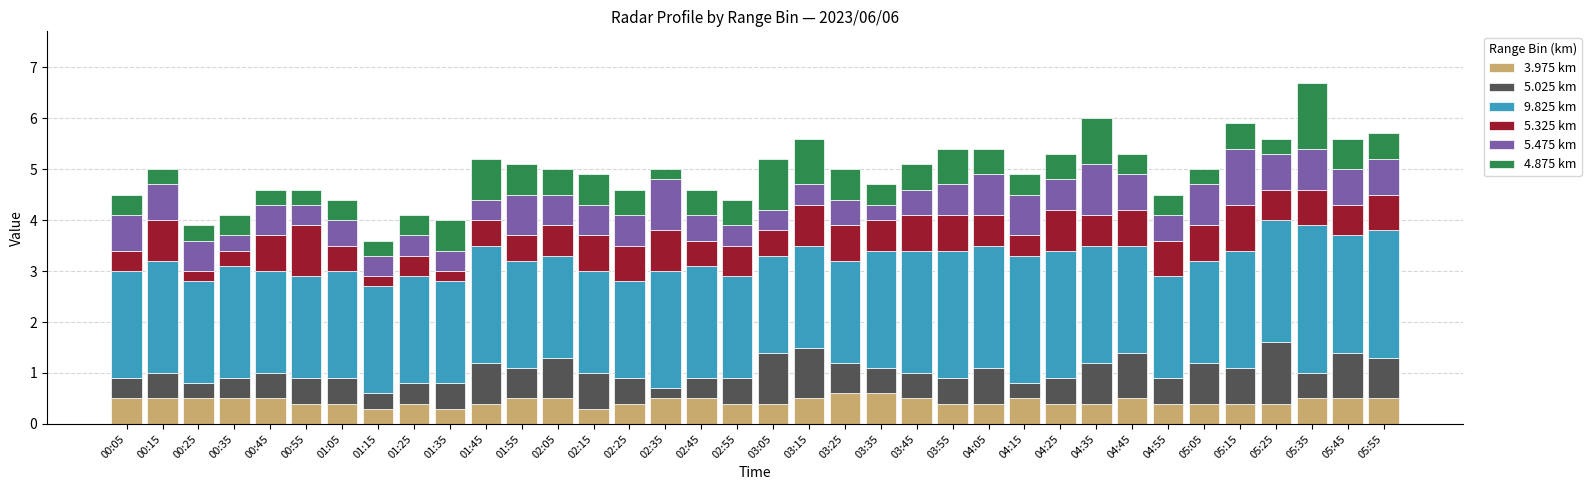

Does the chart contain any negative values?

No